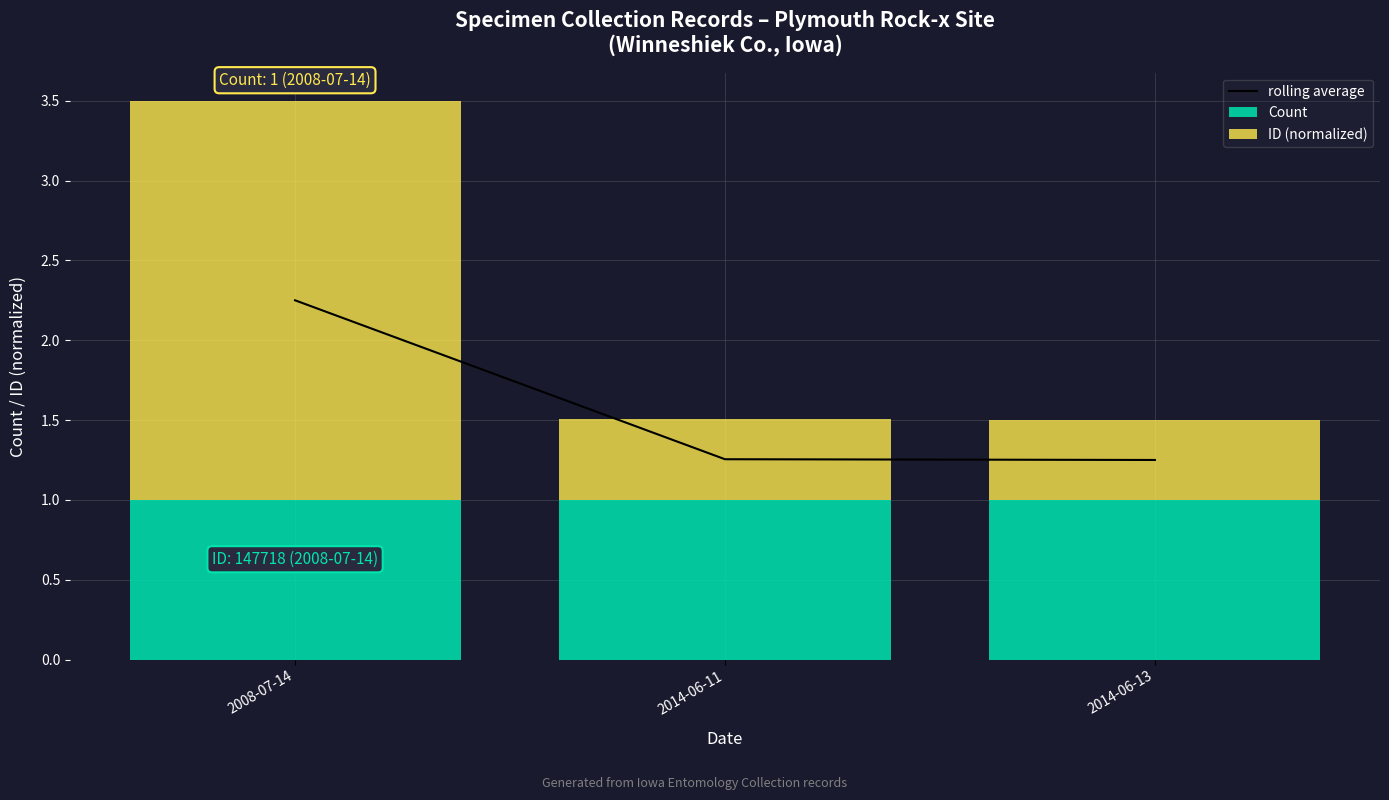

Rank the categories by Count value from highest to lowest.

2008-07-14, 2014-06-11, 2014-06-13